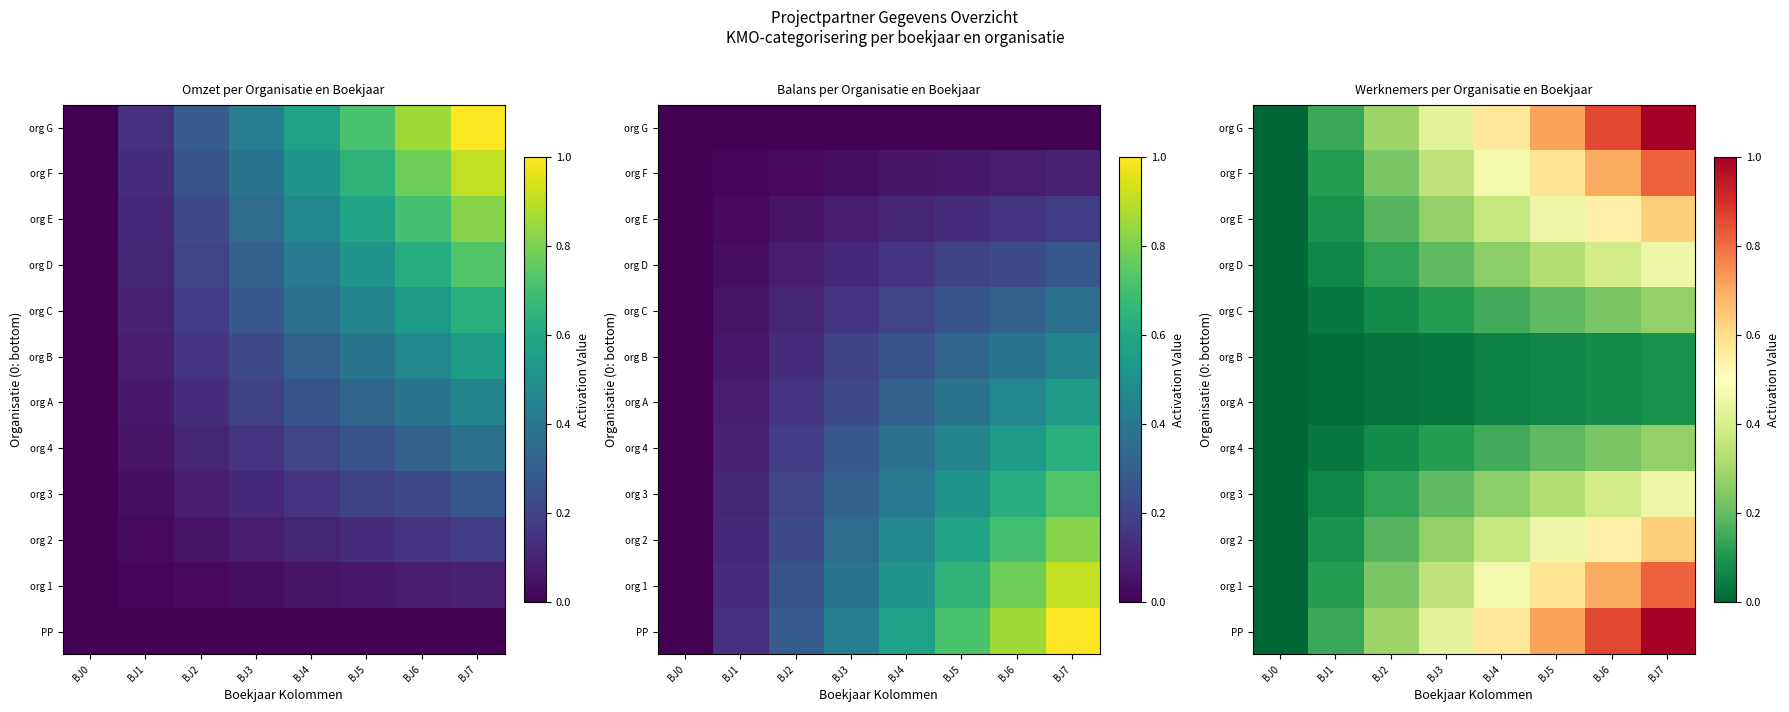

What is the difference between the org 3 values at BJ2 and BJ4?

0.1